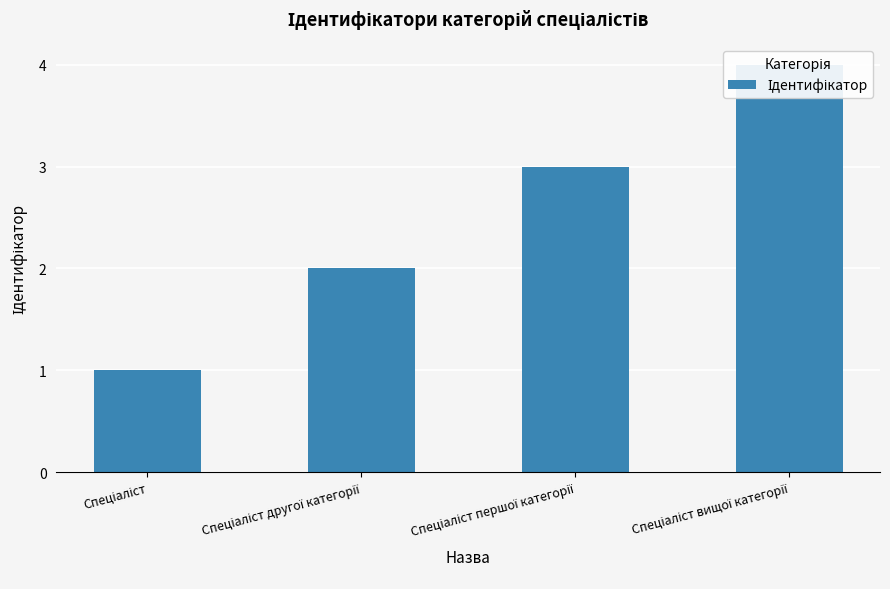

Rank the categories by value from highest to lowest.

Спеціаліст вищої категорії, Спеціаліст першої категорії, Спеціаліст другої категорії, Спеціаліст